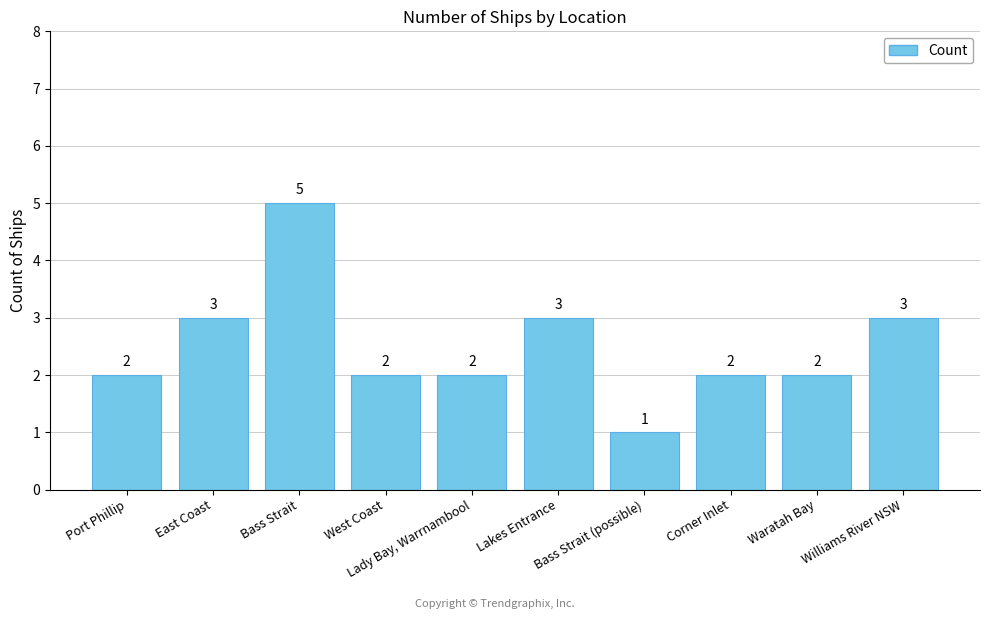

What is the greatest value displayed?

5